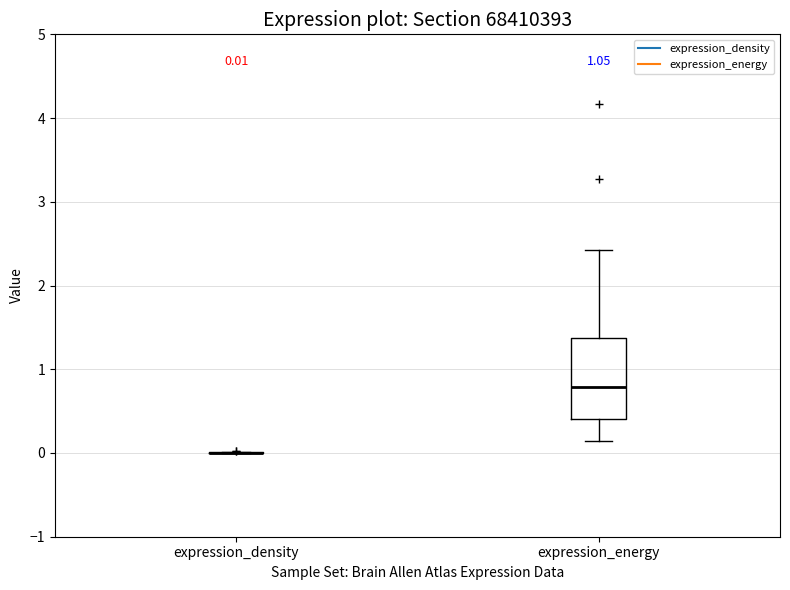

Comparing the boxes themselves (not the whiskers), which one is the tallest?

expression_energy